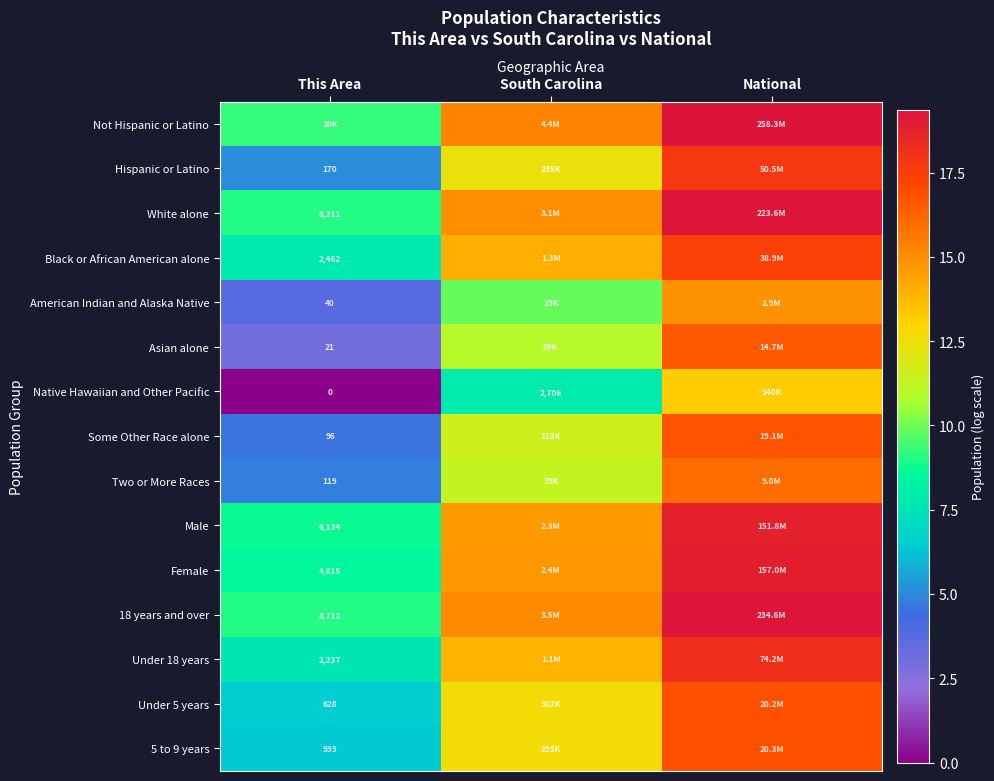

At how many categories does at least one series exceed 11?

2